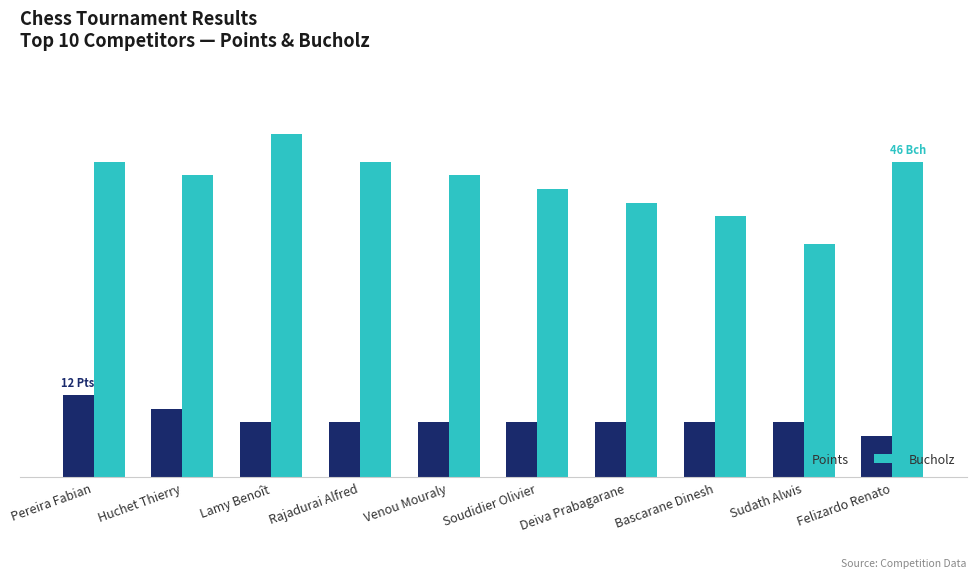

What is the spread (max minus min) of values at Soudidier Olivier?

34